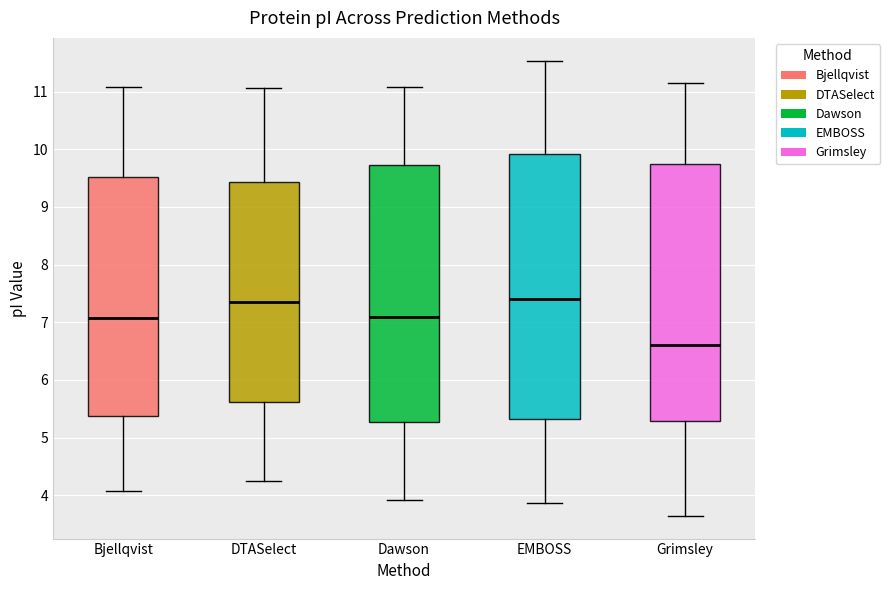

Comparing the boxes themselves (not the whiskers), which one is the tallest?

EMBOSS